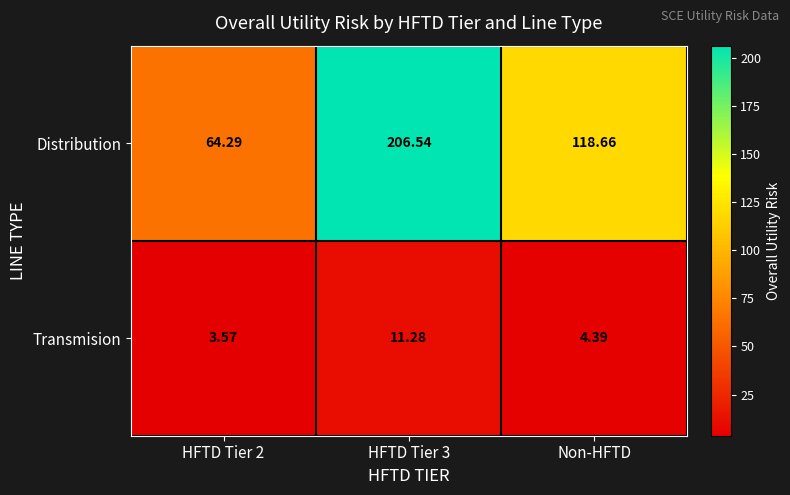

List the series in order of their peak value, lowest first.

Transmision, Distribution